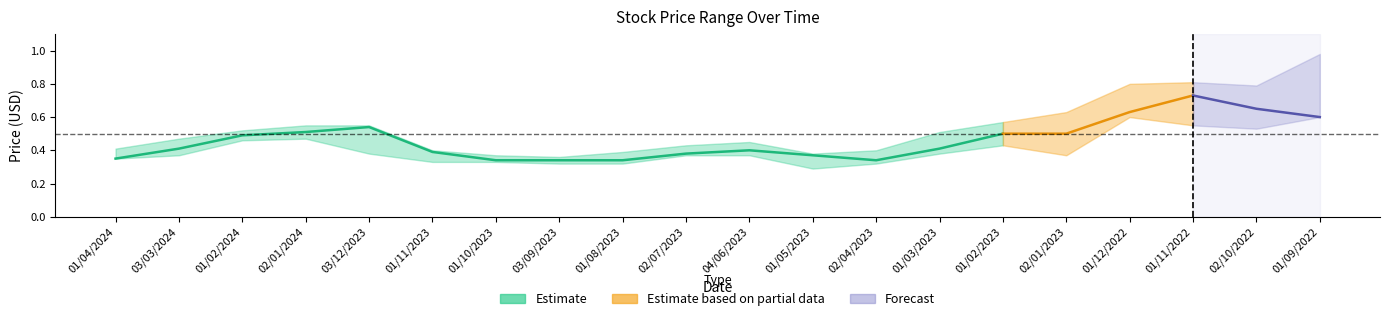

What is the average value of the Low series?

0.4